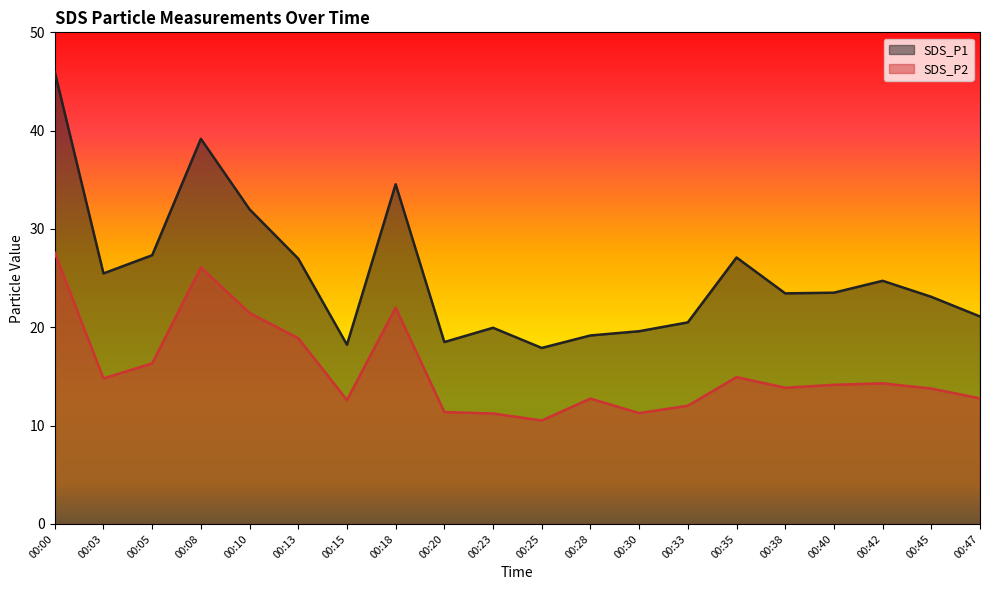

Where is the first local maximum for SDS_P1?

00:08